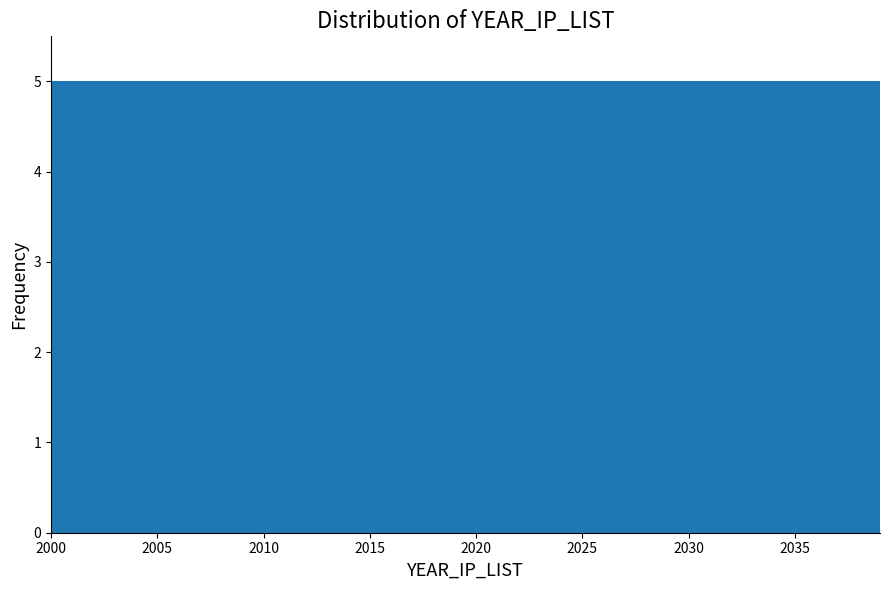

Reading left to right, transcribe this chart: for each bar, give the range it covers on the x-axis and its height. Neither the bar edges nor the heights are printed on the chart, so give them approximately, as read against the axes.

2000.0 to 2005.0: 5
2005.0 to 2010.0: 5
2010.0 to 2014.5: 5
2014.5 to 2019.5: 5
2019.5 to 2024.5: 5
2024.5 to 2029.5: 5
2029.5 to 2034.0: 5
2034.0 to 2039.0: 5